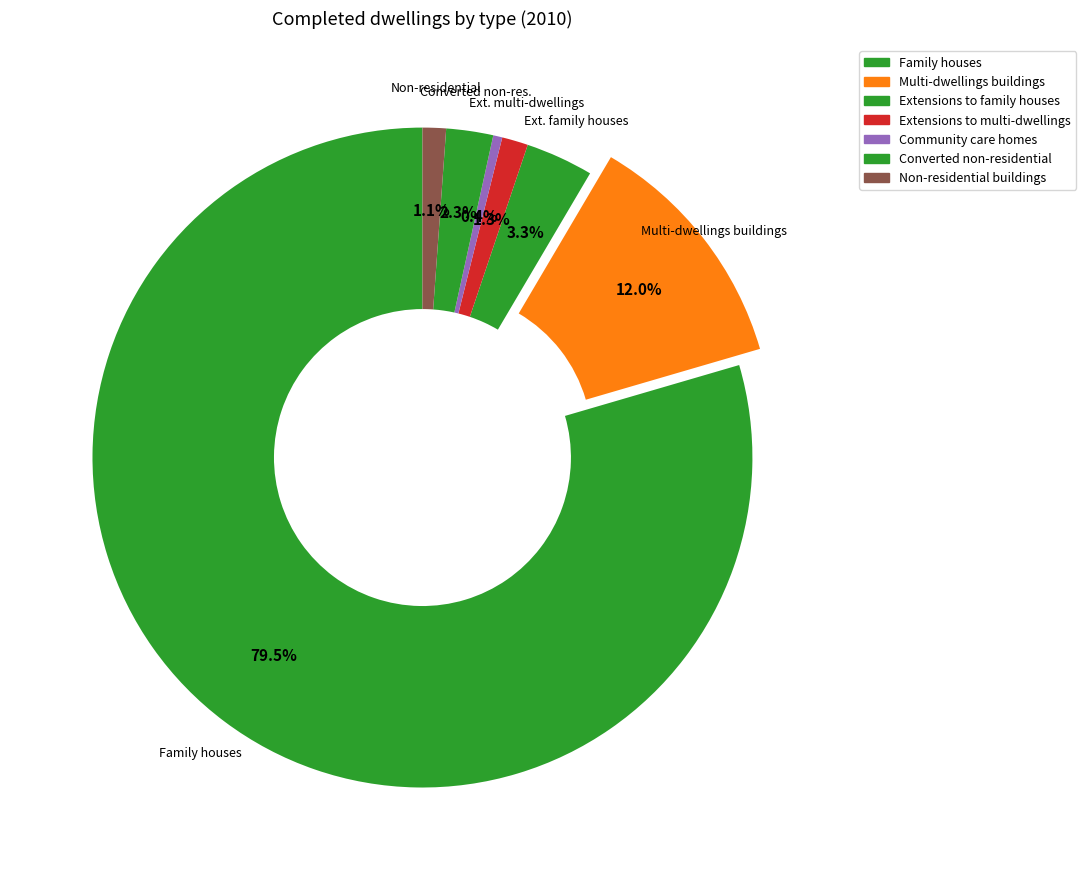

Which category accounts for the majority?

Family houses